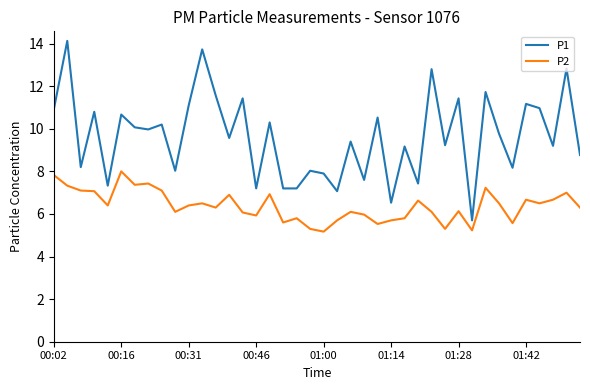

True or false: P2 and P1 cross at least once.

False